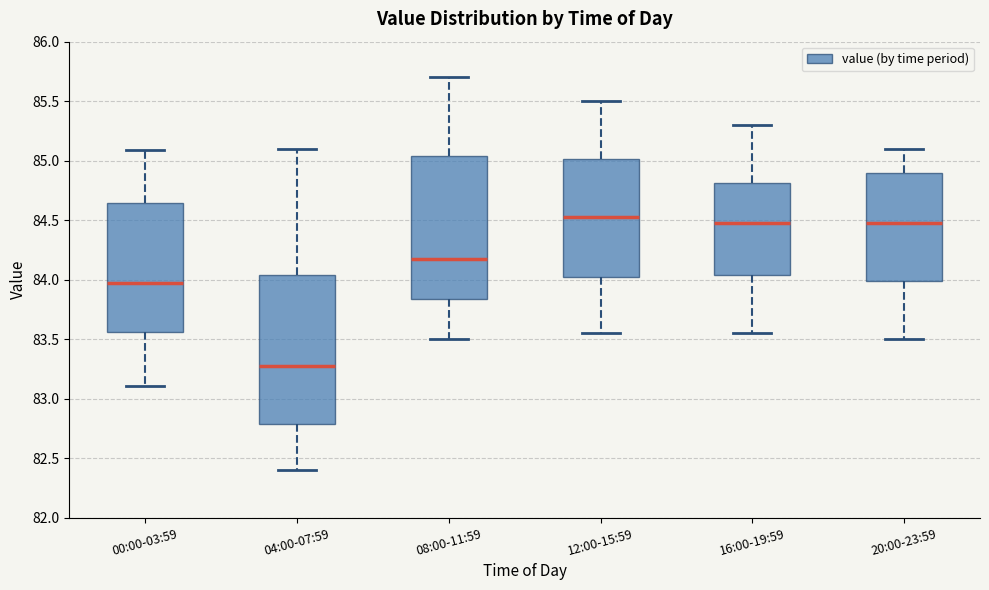

Reading left to right, read every box against the y-axis: the position of its median line, the range the box covers, and the ends of its whiskers. The values are not printed on the chart, so give them approximately, as read against the axis.

00:00-03:59: median 84.00, box 83.55 to 84.65, whiskers 83.10 to 85.10
04:00-07:59: median 83.30, box 82.80 to 84.05, whiskers 82.40 to 85.10
08:00-11:59: median 84.20, box 83.85 to 85.05, whiskers 83.50 to 85.70
12:00-15:59: median 84.55, box 84.05 to 85.00, whiskers 83.55 to 85.50
16:00-19:59: median 84.50, box 84.05 to 84.80, whiskers 83.55 to 85.30
20:00-23:59: median 84.50, box 84.00 to 84.90, whiskers 83.50 to 85.10